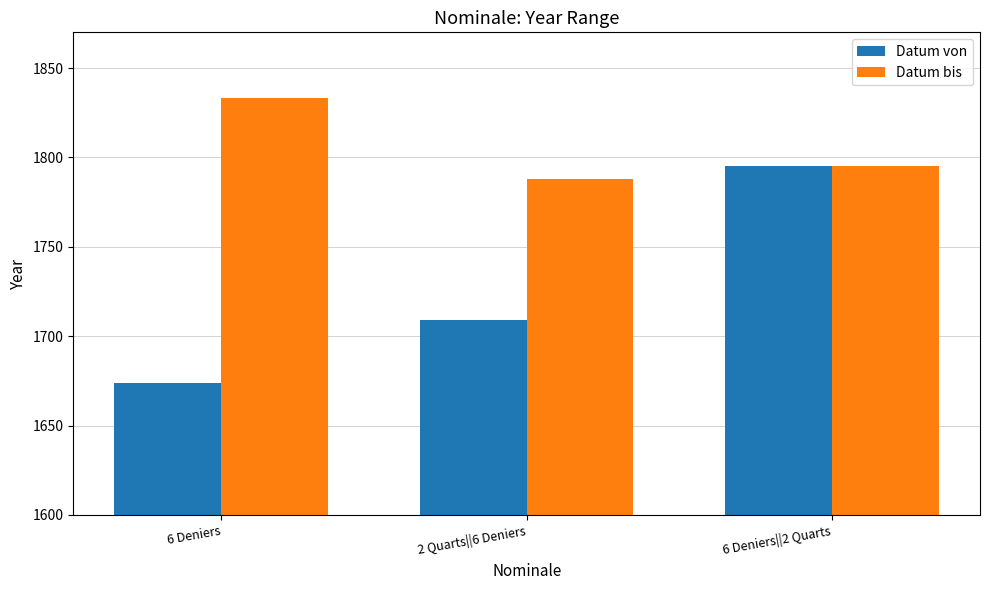

What is the label of the 1st bar from the left?

6 Deniers